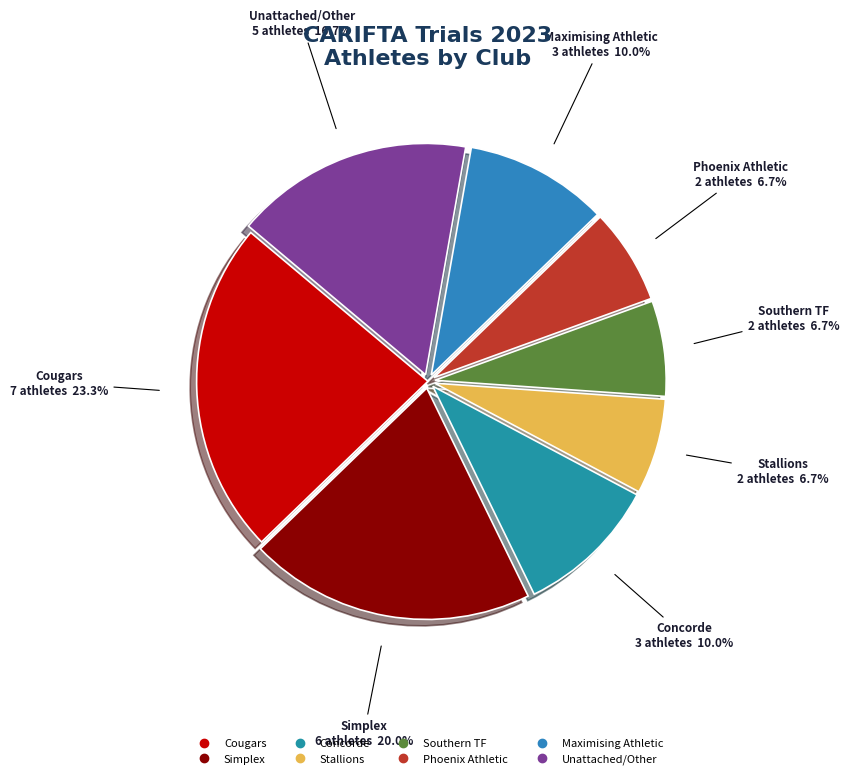

How many segments does this pie chart have?

8